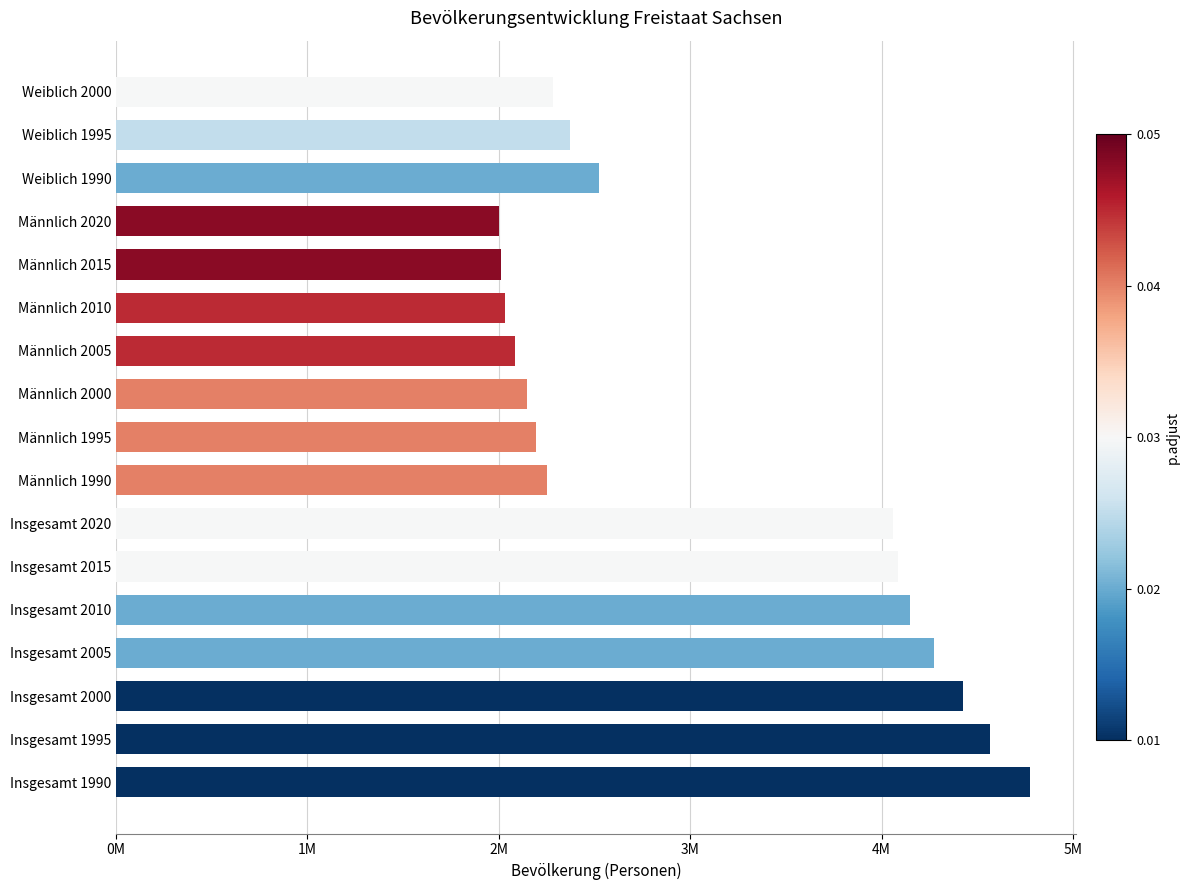

Rank the categories by value from highest to lowest.

Insgesamt 1990, Insgesamt 1995, Insgesamt 2000, Insgesamt 2005, Insgesamt 2010, Insgesamt 2015, Insgesamt 2020, Weiblich 1990, Weiblich 1995, Weiblich 2000, Männlich 1990, Männlich 1995, Männlich 2000, Männlich 2005, Männlich 2010, Männlich 2015, Männlich 2020